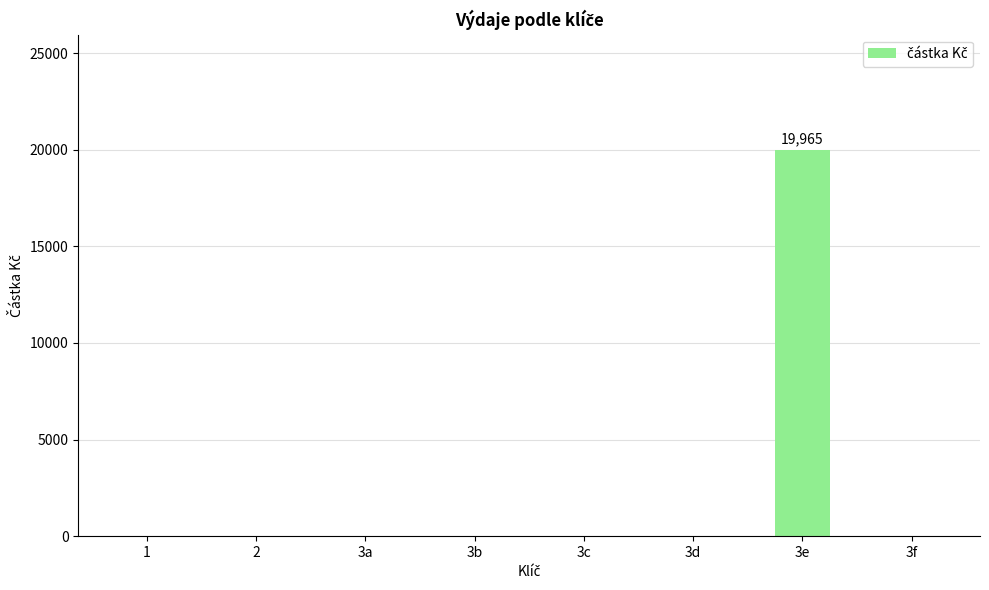

What is the change in value from 2 to 3e?

+19965